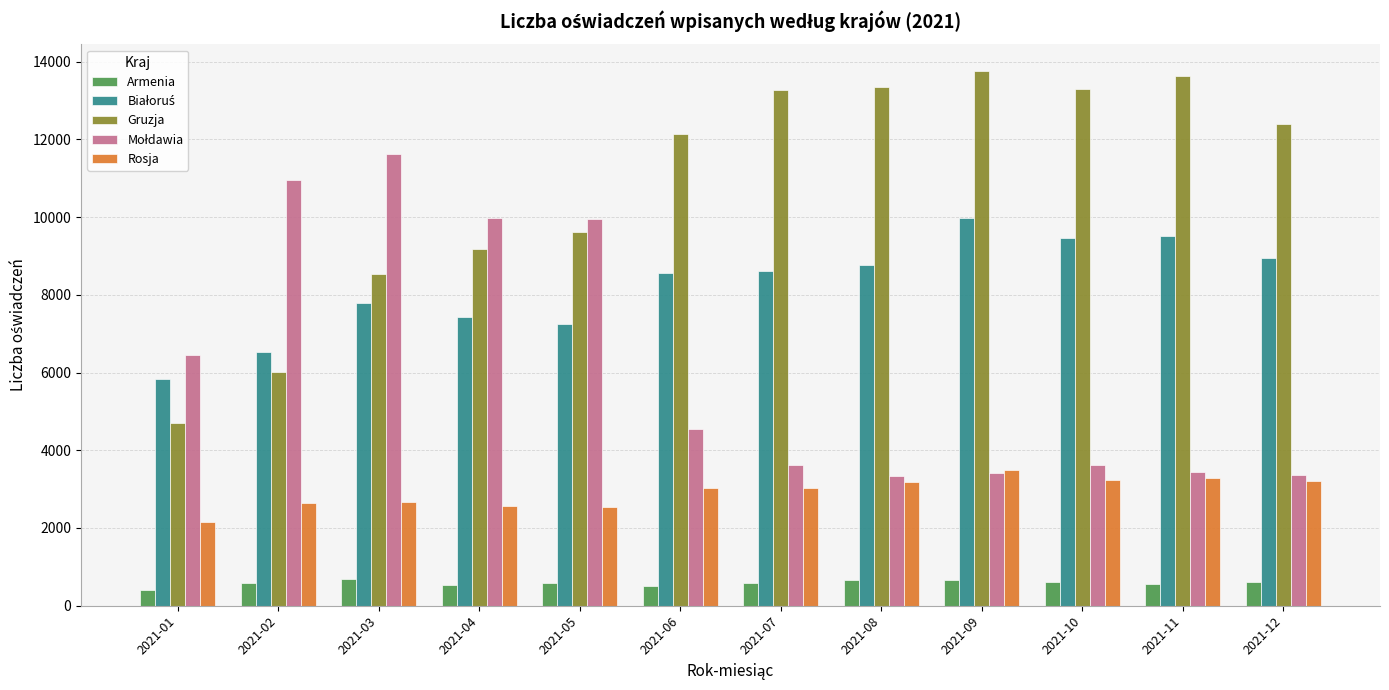

At how many categories does at least one series exceed 7464?

11